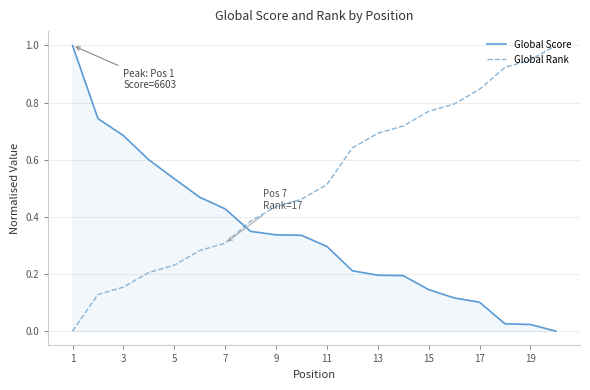

True or false: Global Rank and Global Score cross at least once.

True